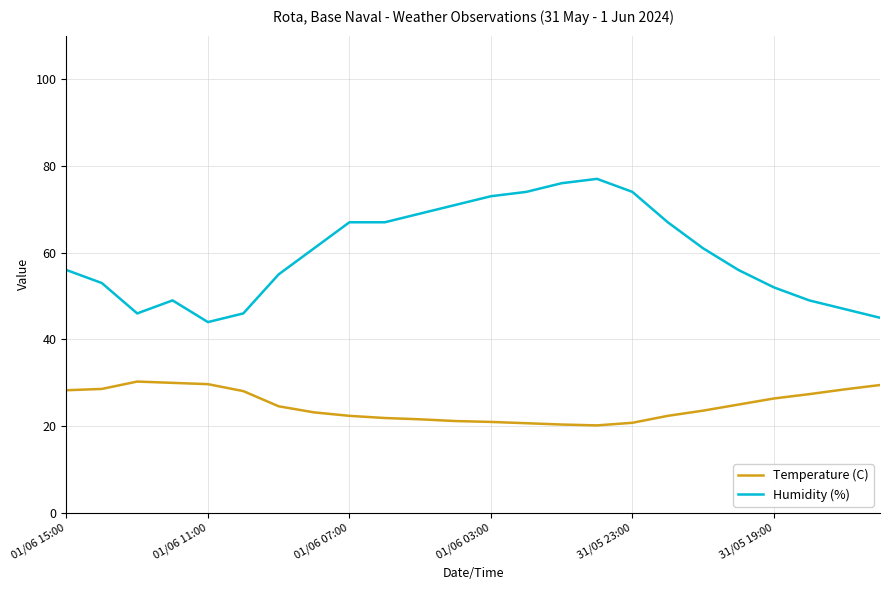

Rank the series by their maximum value, from highest to lowest.

Humidity (%), Temperature (C)